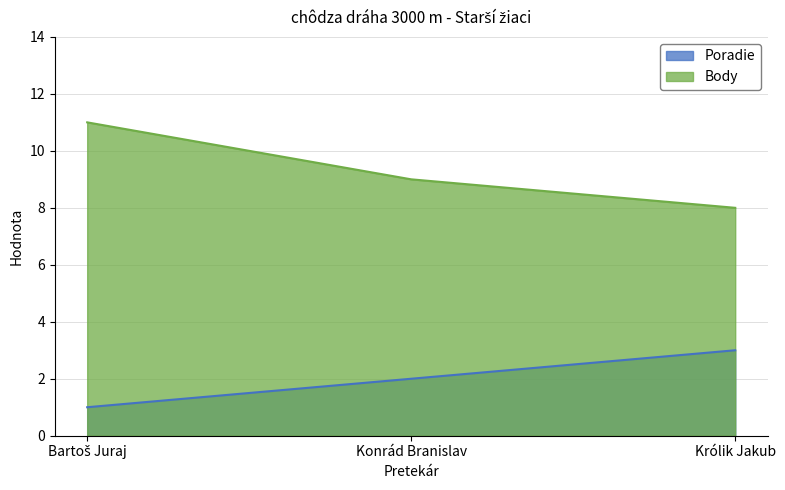

What is the minimum value shown in the chart?

1